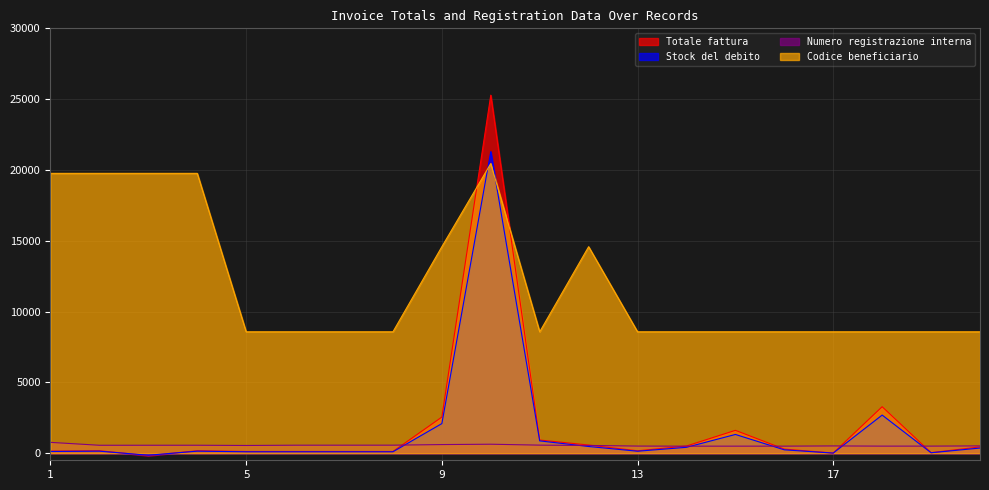

What is the spread (max minus min) of values at 13?

8432.1